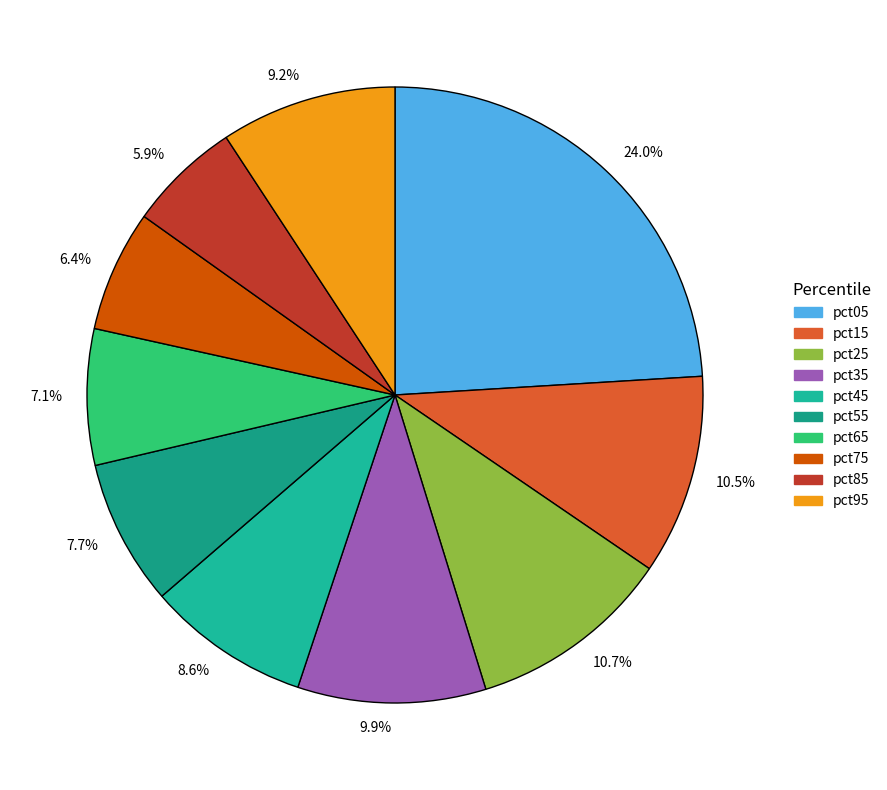

Between 8.6% and 7.7%, which is larger?

8.6%